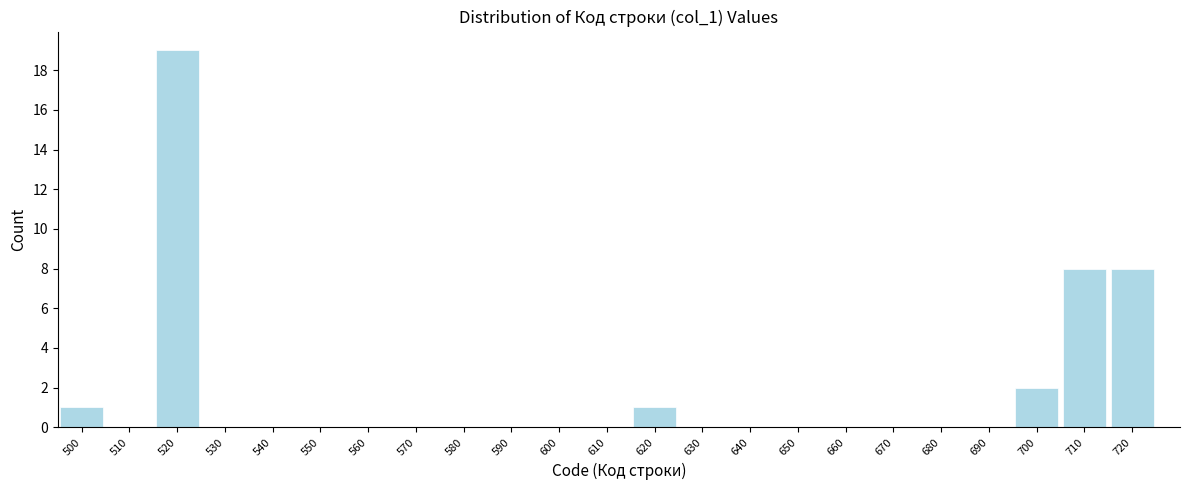

What is the height of the bar covering 715 to 725 on the x-axis? The values are not printed on the chart, so give them approximately, as read against the axis.

8